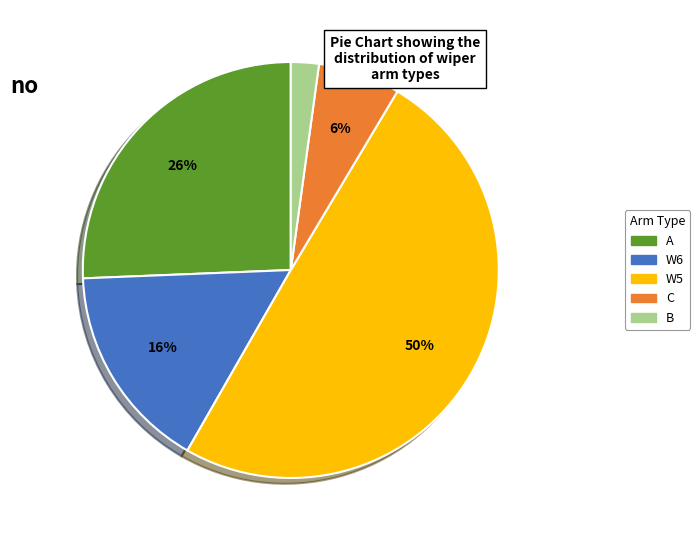

Rank the categories by value from highest to lowest.

W5, A, W6, C, B